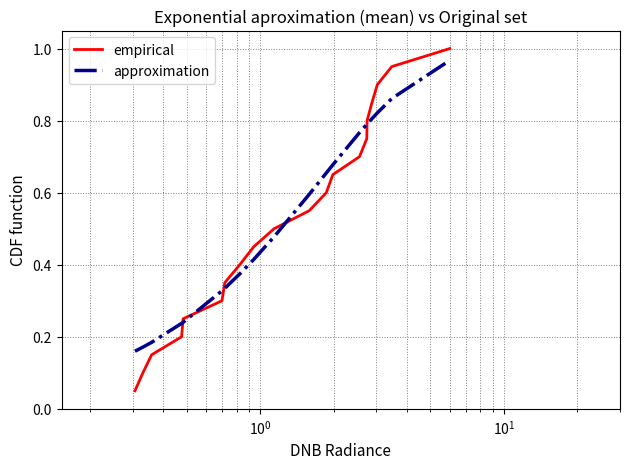

Which series has the largest range (max minus min)?

empirical